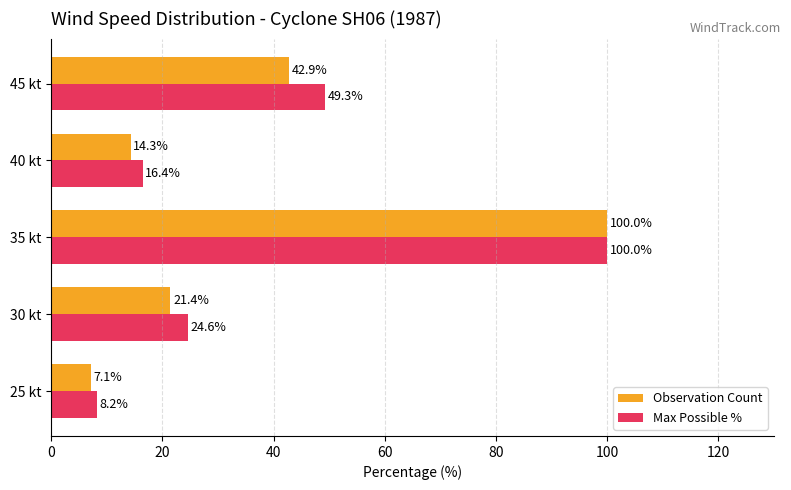

What is the difference between the maximum and second lowest values in the Observation Count series?

85.7